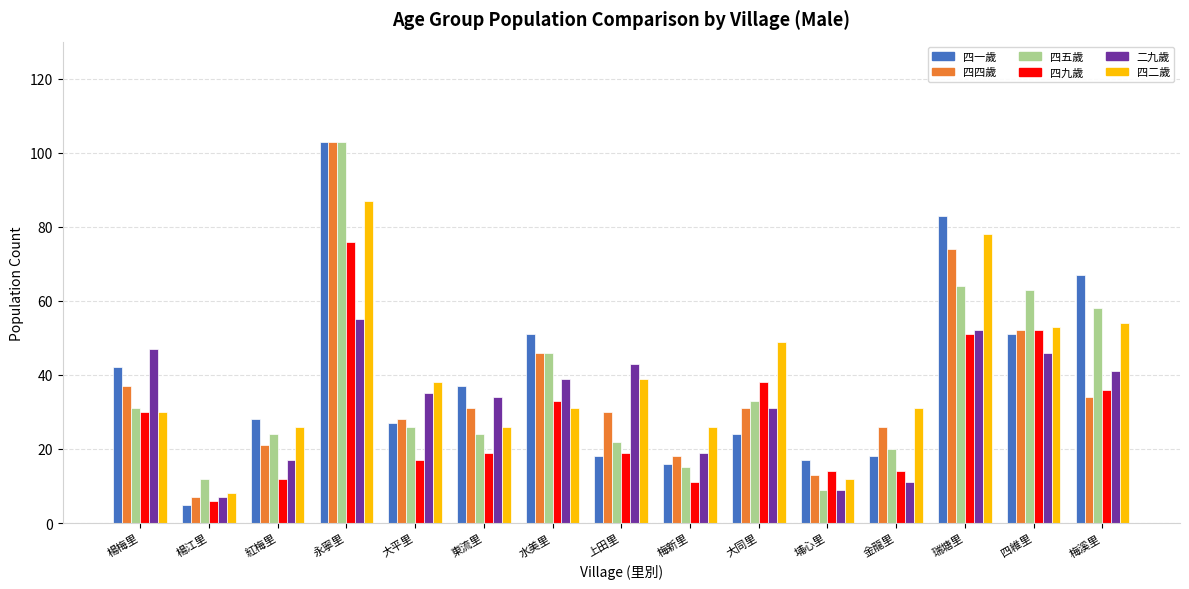

What is the label of the 5th bar from the left?

大平里